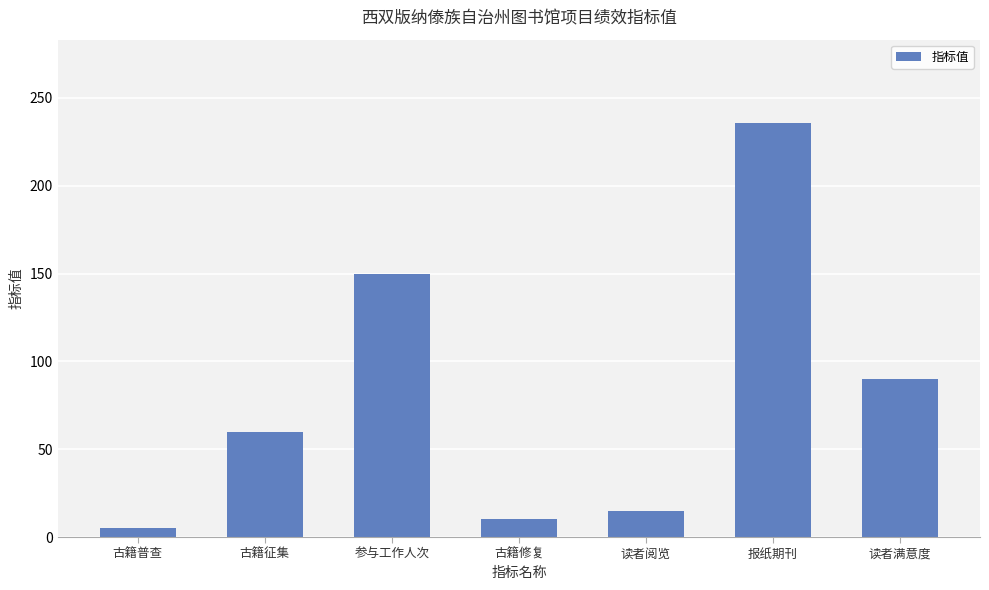

Read the value at 古籍征集.

60